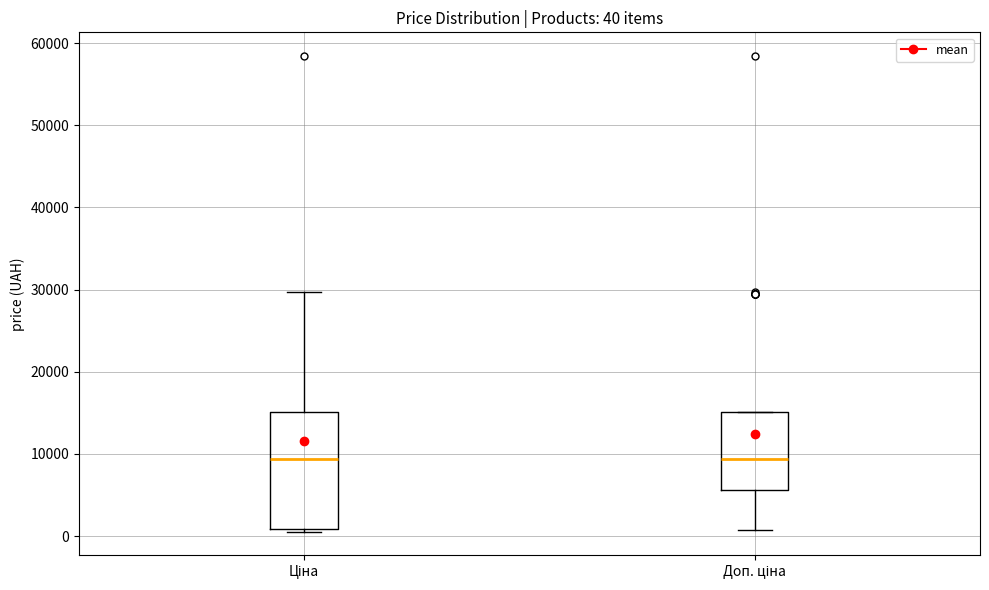

Comparing the boxes themselves (not the whiskers), which one is the tallest?

Ціна